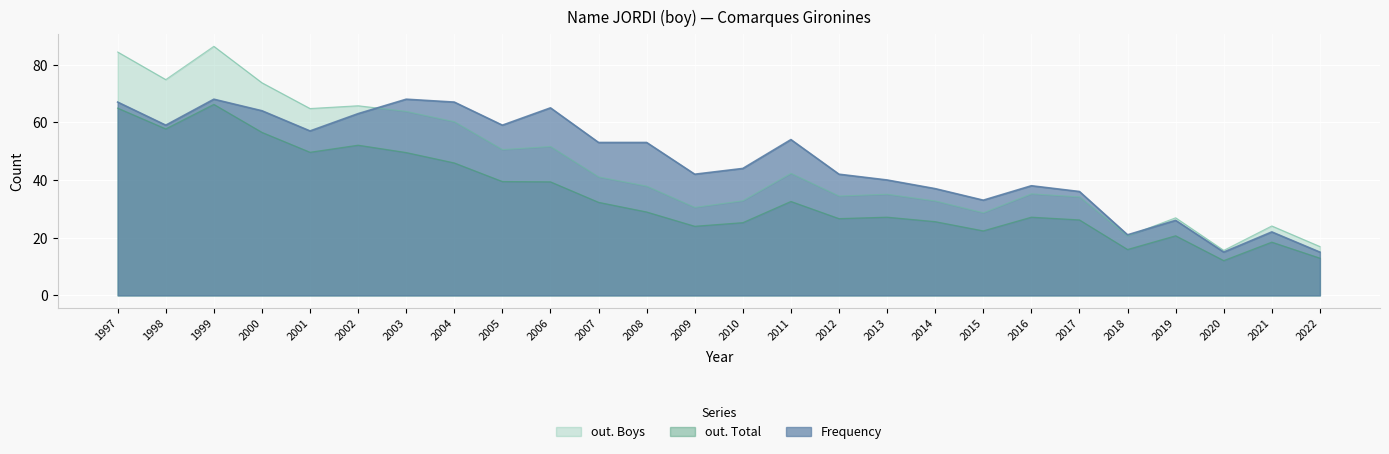

Reading right to left, list all the values displayed in this chart.

out. Boys: 16.9	24.1	15.6	26.9	20.6	34.1	35.2	28.6	32.7	35.1	34.4	42.3	32.8	30.5	37.9	41.1	51.6	50.5	60.2	63.8	65.7	64.8	73.7	86.3	74.8	84.4
out. Total: 12.9	18.4	12.1	20.6	15.9	26.1	27.1	22.4	25.6	27.1	26.6	32.5	25.2	23.9	28.9	32.2	39.4	39.5	45.9	49.5	52.0	49.6	56.5	66.2	57.7	64.9
Frequency: 15.0	22.0	15.0	26.0	21.0	36.0	38.0	33.0	37.0	40.0	42.0	54.0	44.0	42.0	53.0	53.0	65.0	59.0	67.0	68.0	63.0	57.0	64.0	68.0	59.0	67.0